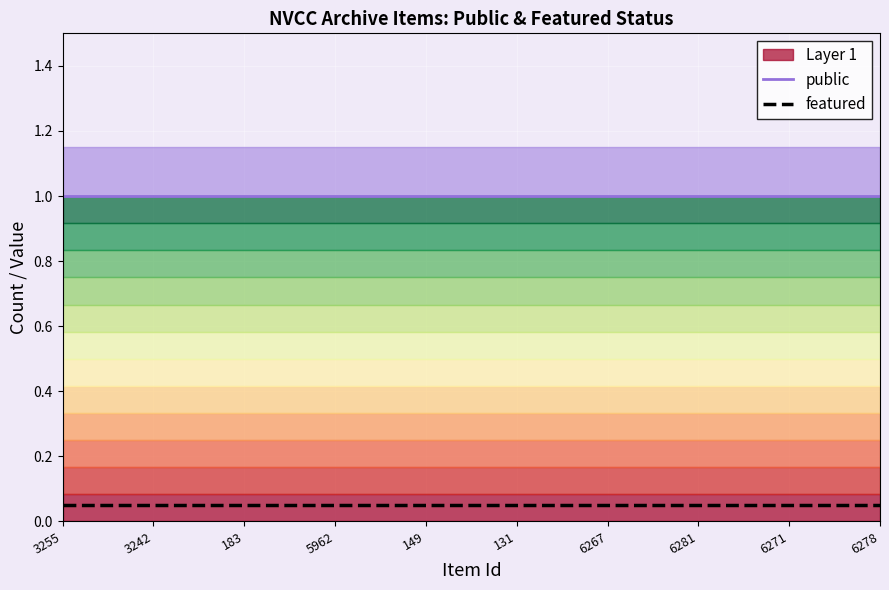

At which category is the sum across all series the highest?

3255